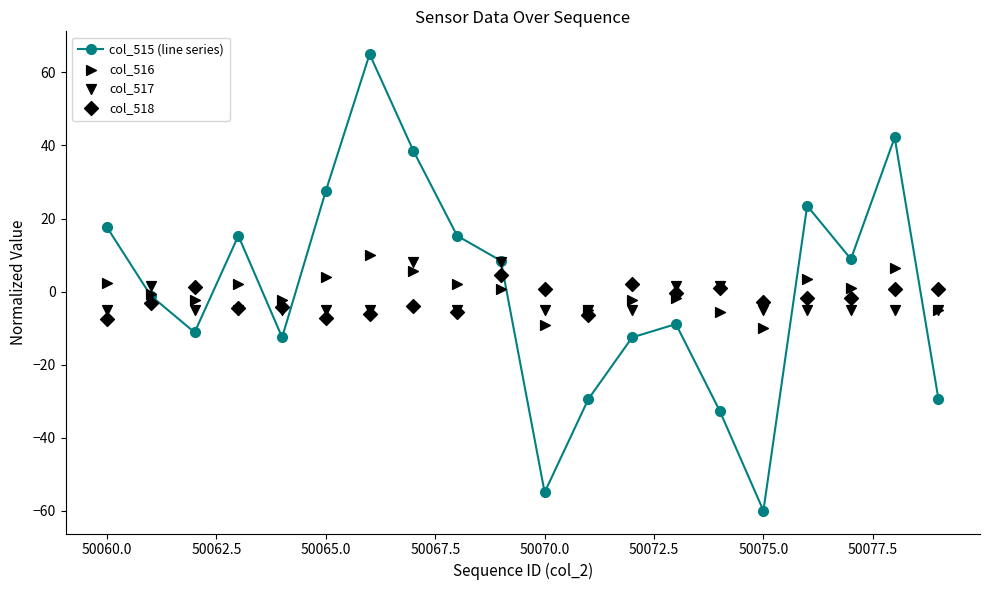

Which series has the largest Y range (max minus min)?

col_515 (line series)